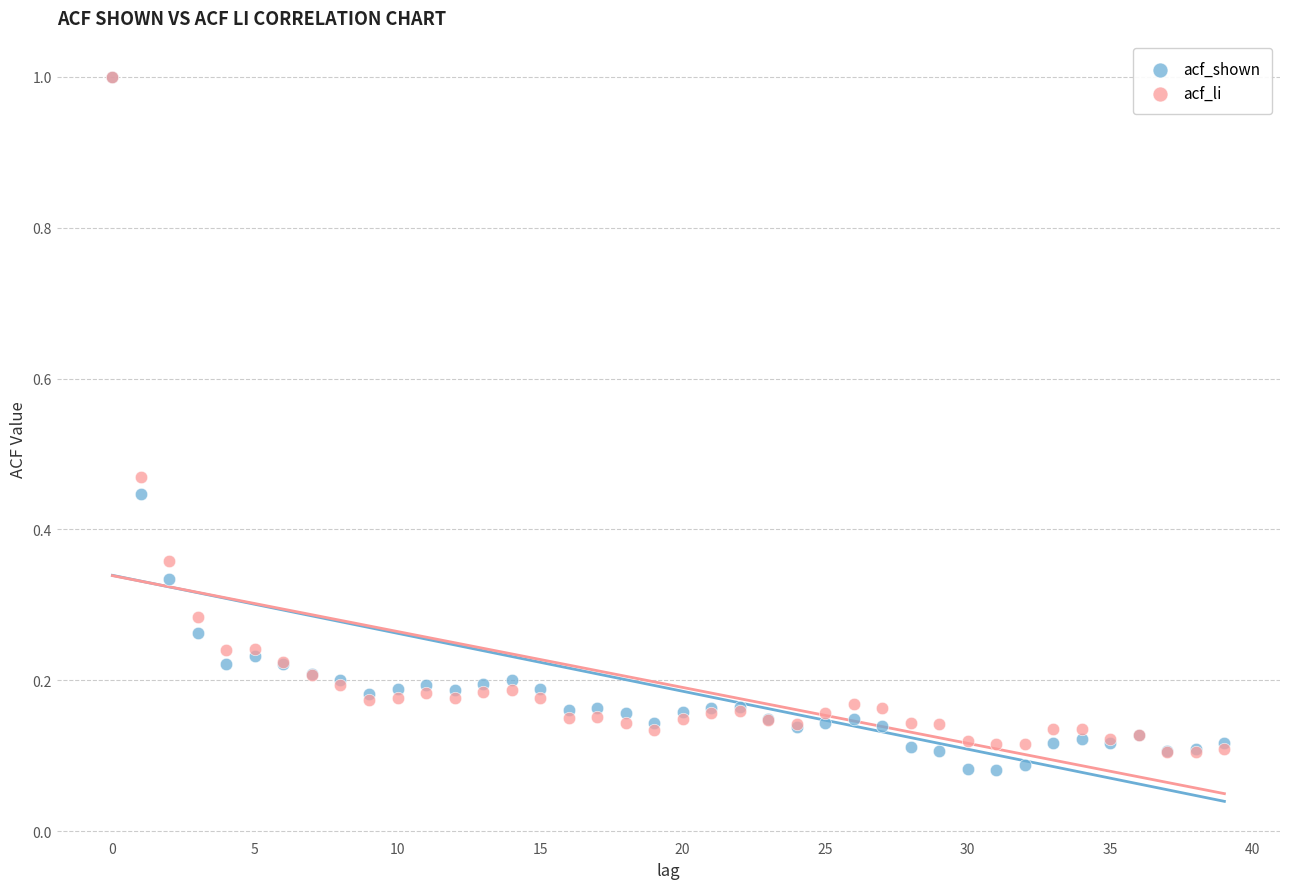

Which series reaches the minimum Y coordinate?

acf_shown